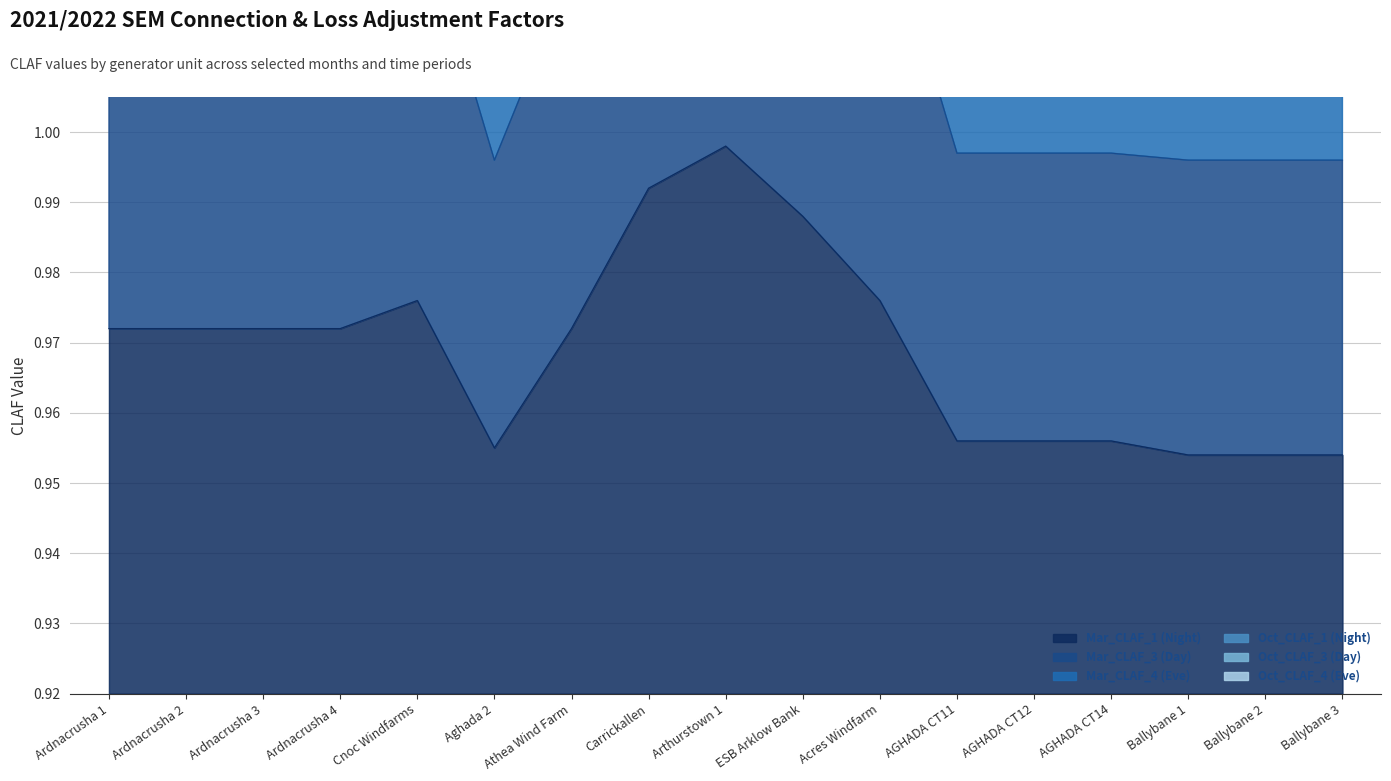

True or false: Mar_CLAF_3 (Day) and Oct_CLAF_3 (Day) cross at least once.

False